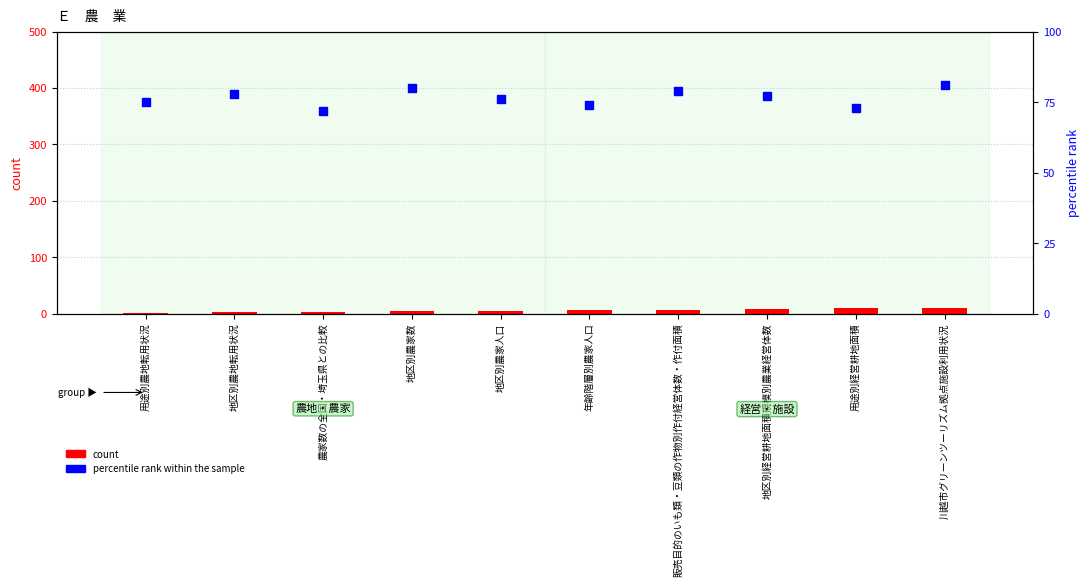

Is the value of percentile rank within the sample at 地区別経営耕地面積規模別農業経営体数 greater than the value of count at 地区別経営耕地面積規模別農業経営体数?

Yes